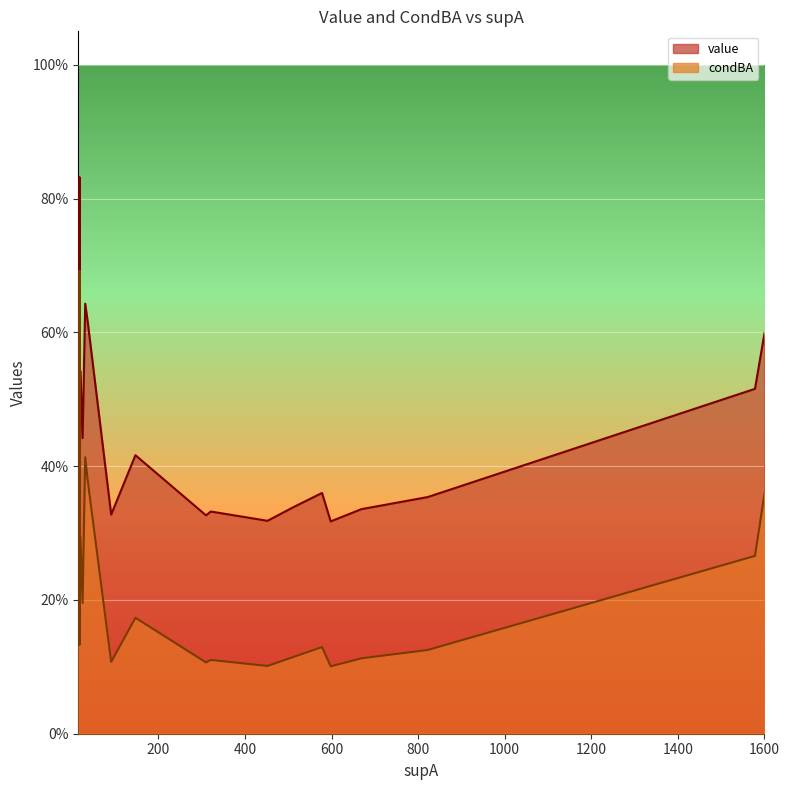

True or false: condBA has more than 0 points higher than both neighbors.

True